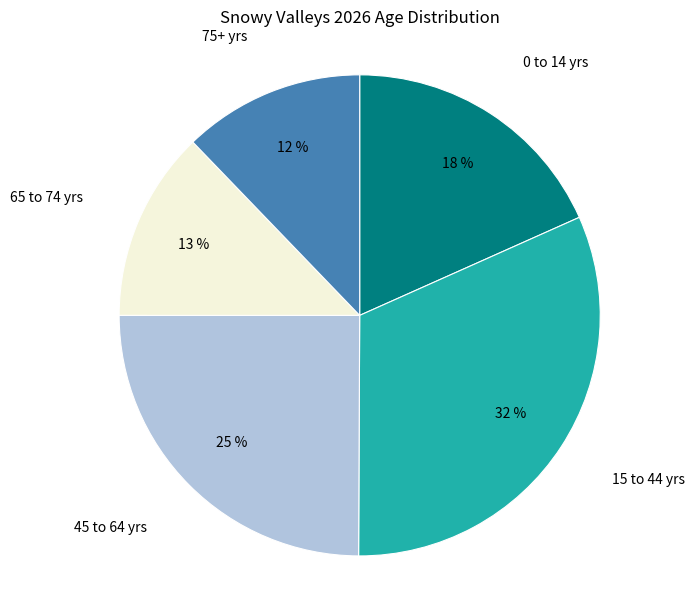

Is there any slice that represents more than half of the pie?

No